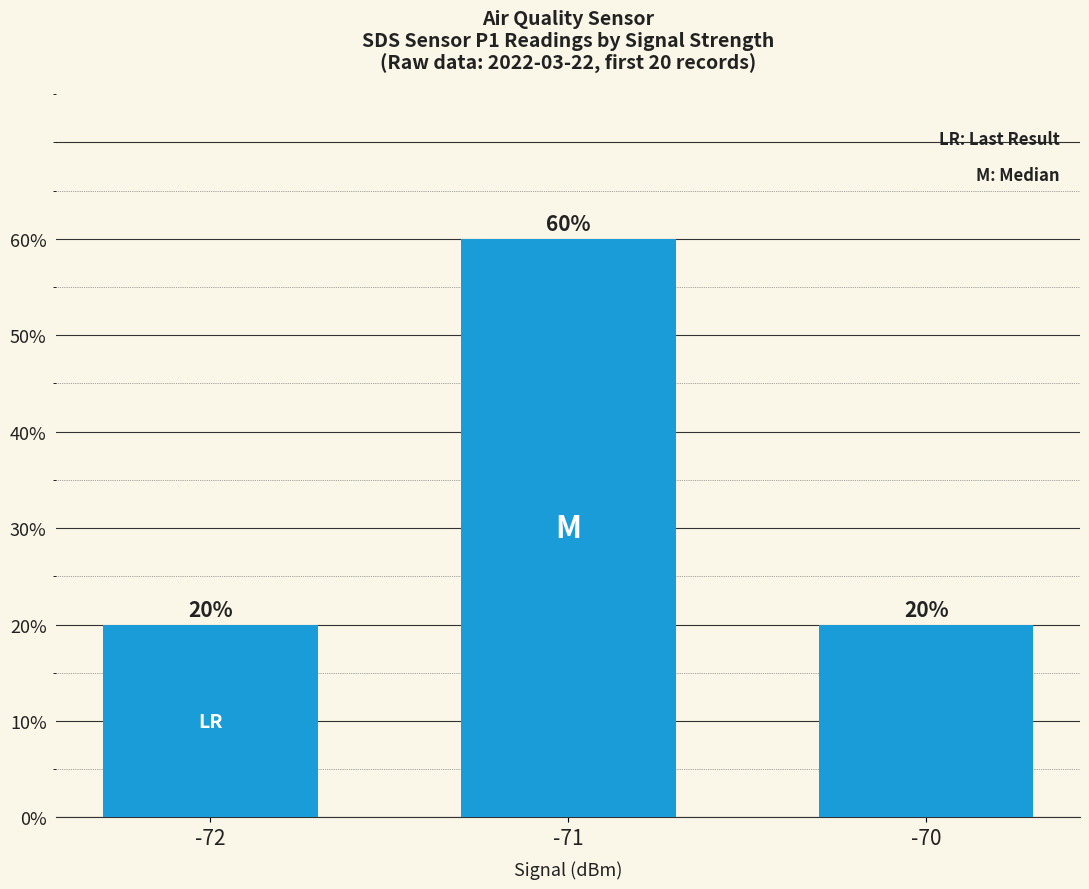

Does the chart contain any negative values?

No